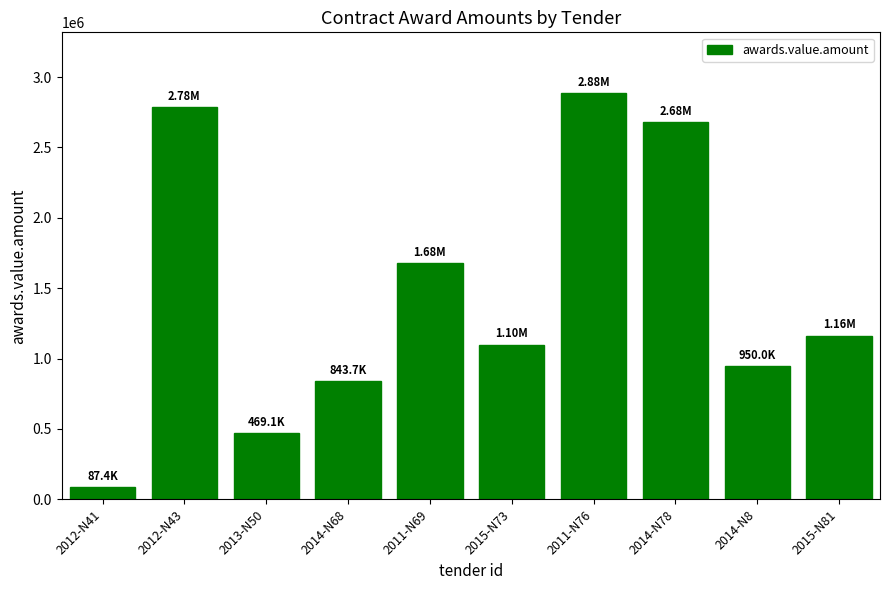

What is the sum of the values at 2013-N50 and 2014-N8?

1419131.0